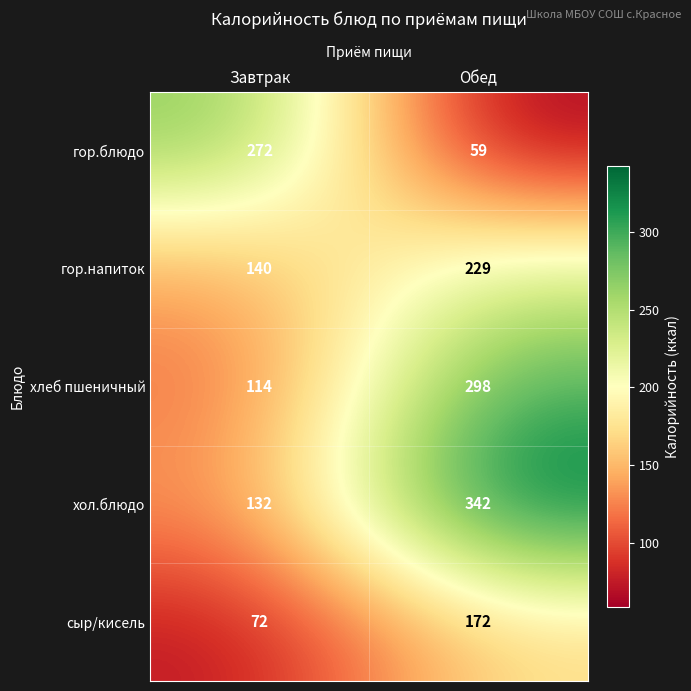

The value of сыр/кисель at Обед is 118. True or false?

False